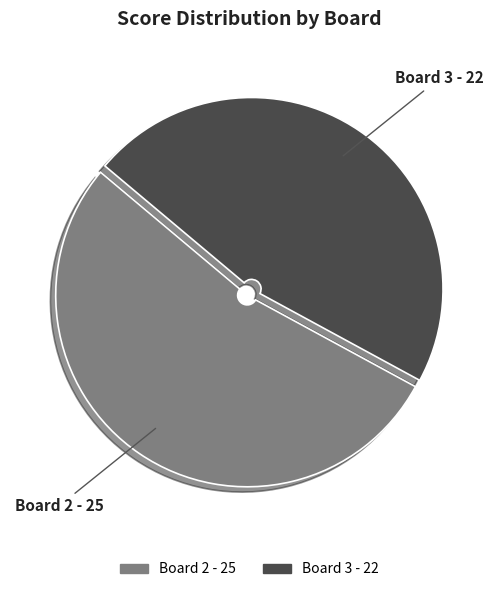

Does any single category account for the majority?

Yes